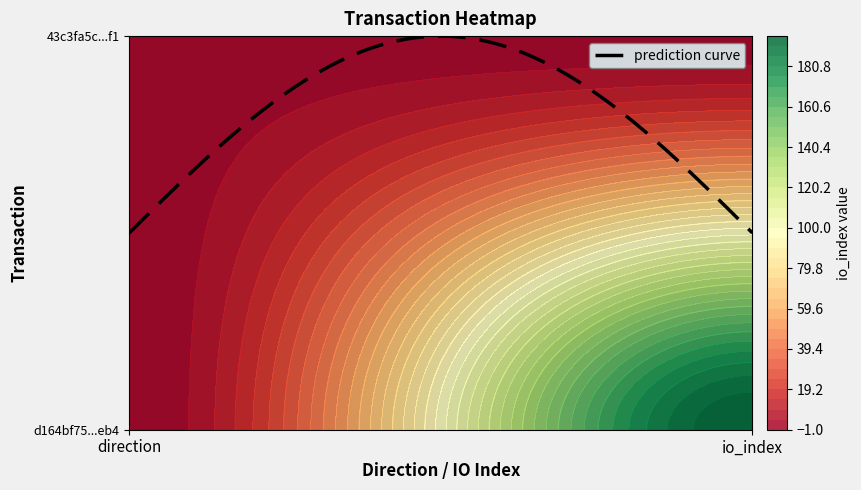

What is the average value of the 43c3fa5c30ec4884042b5004873792273fbb9f1 series?

1